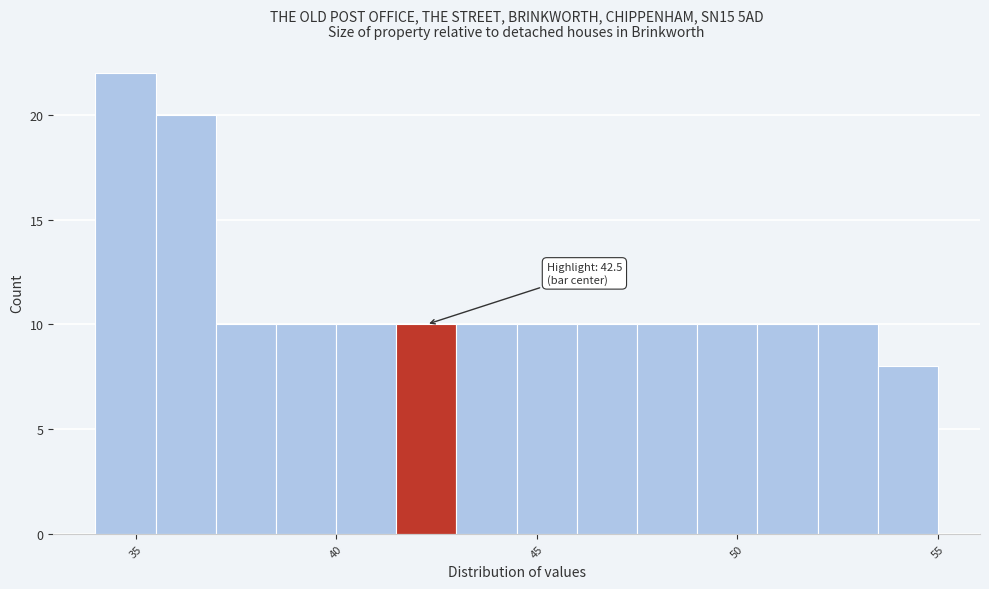

Around what value on the x-axis is the tallest bar? Give the approximate position of its centre, as read against the axis.

35.0